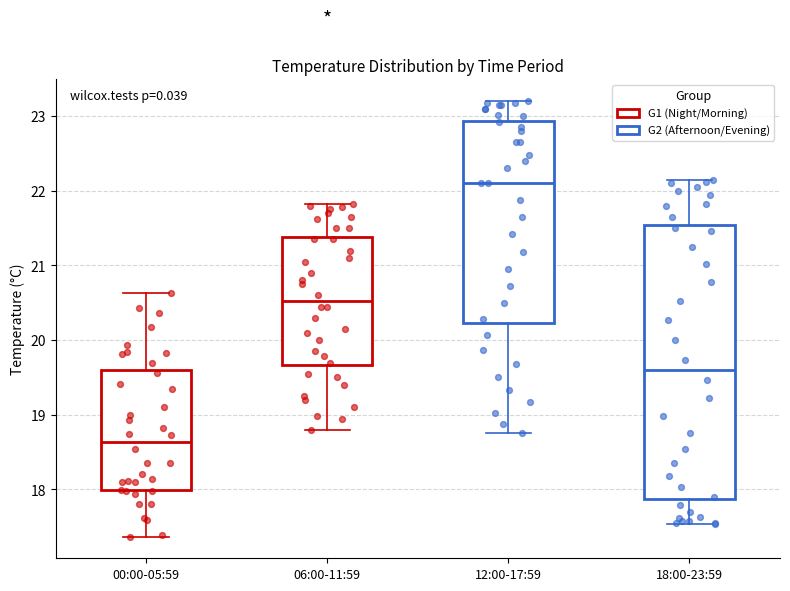

Reading left to right, transcribe this box plot: for each box, give where its median line is, the range the box spans, and where its two whiskers end, as read against the y-axis. The values are not printed on the chart, so give them approximately, as read against the axis.

00:00-05:59: median 18.6, box 18.0 to 19.6, whiskers 17.4 to 20.6
06:00-11:59: median 20.5, box 19.7 to 21.4, whiskers 18.8 to 21.8
12:00-17:59: median 22.1, box 20.2 to 22.9, whiskers 18.8 to 23.2
18:00-23:59: median 19.6, box 17.9 to 21.5, whiskers 17.5 to 22.2